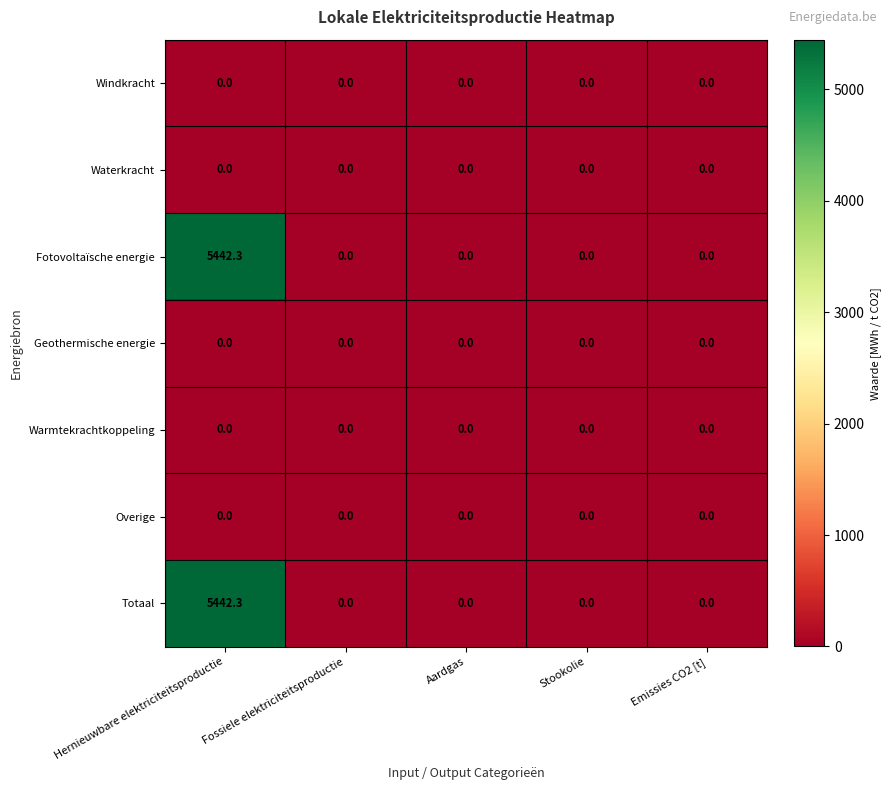

What is the difference between the Fotovoltaïsche energie values at Hernieuwbare elektriciteitsproductie and Aardgas?

5442.3